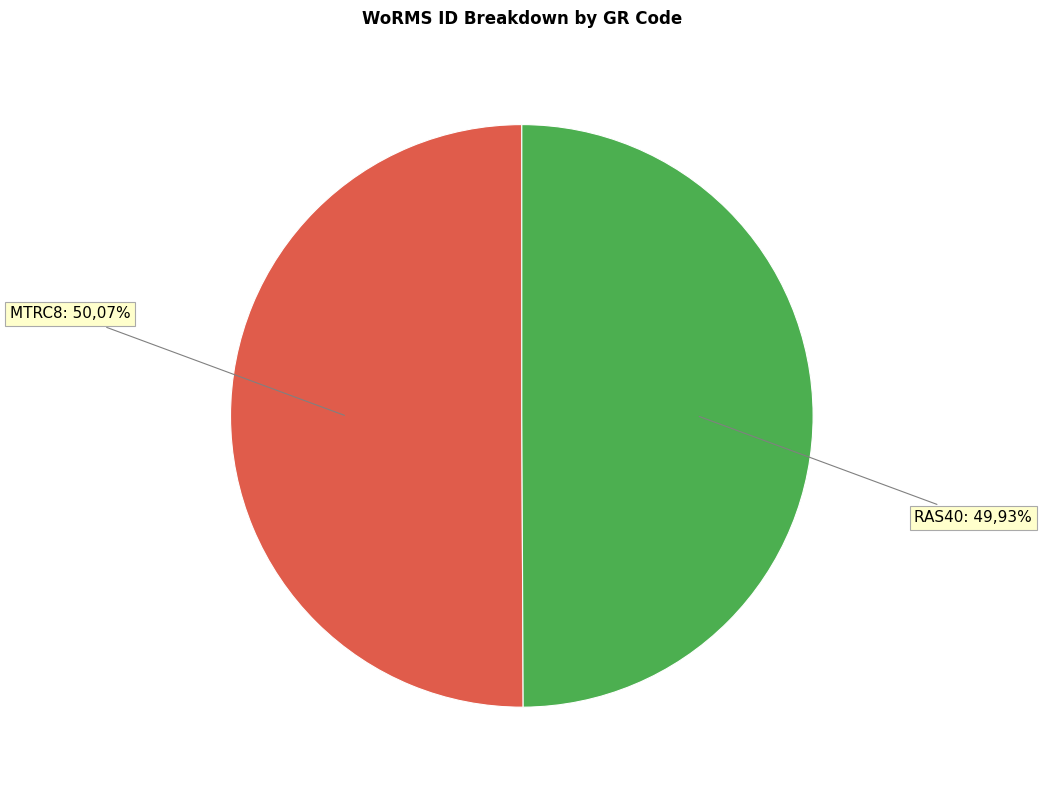

The MTRC8 slice represents 50% of the pie. True or false?

True